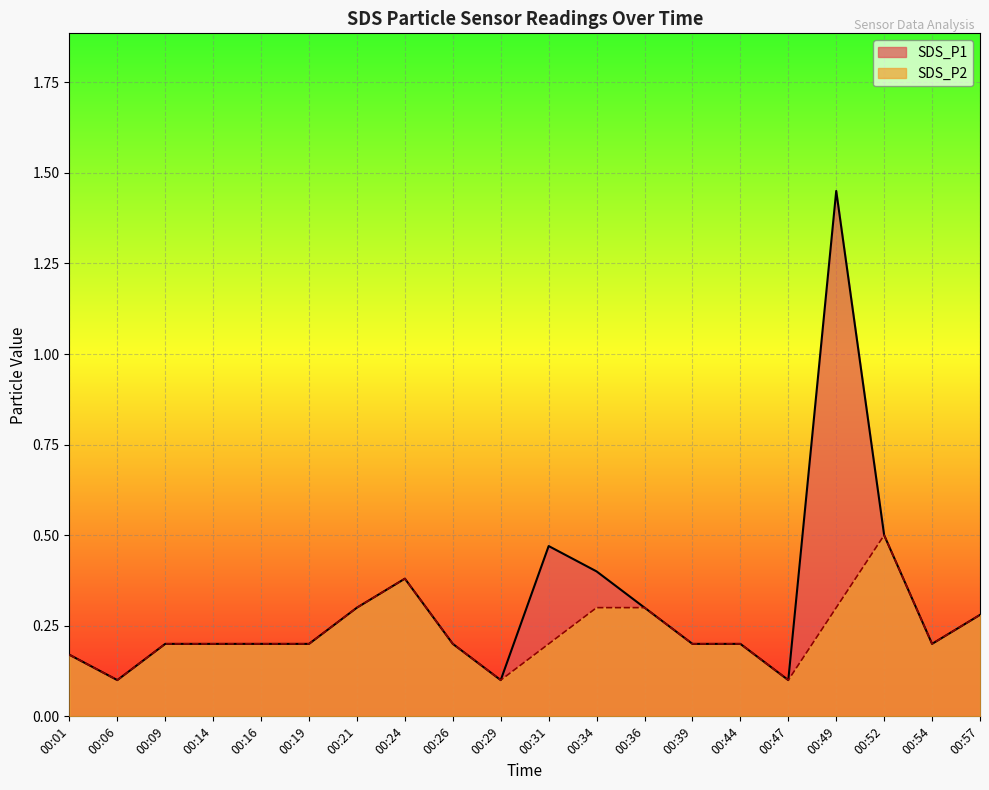

At which label does SDS_P1 reach its minimum?

00:06